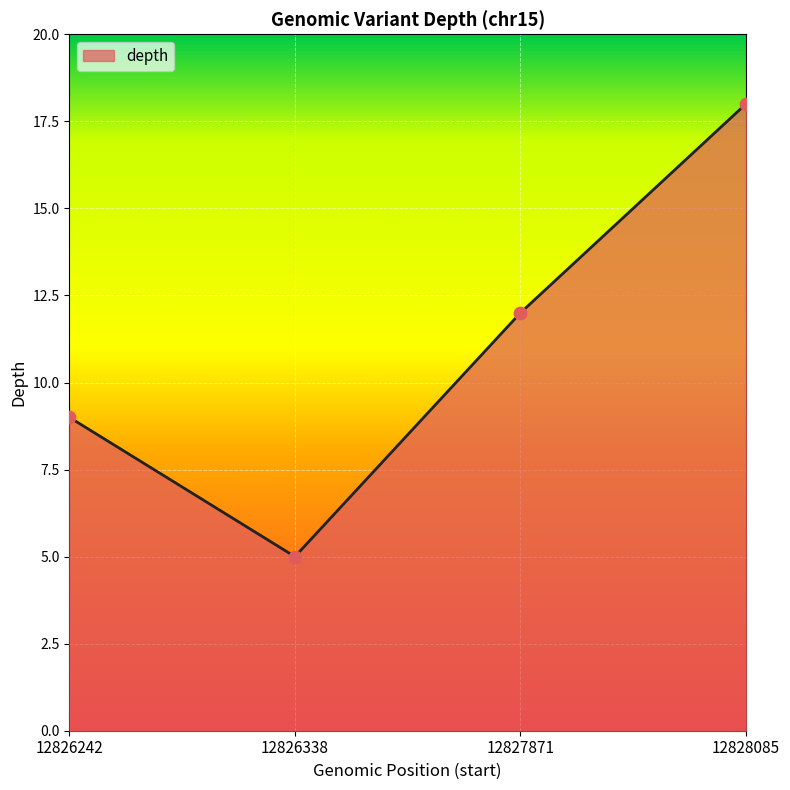

Approximately how many times larger is the value at 12826242 compared to 12828085?

0.5